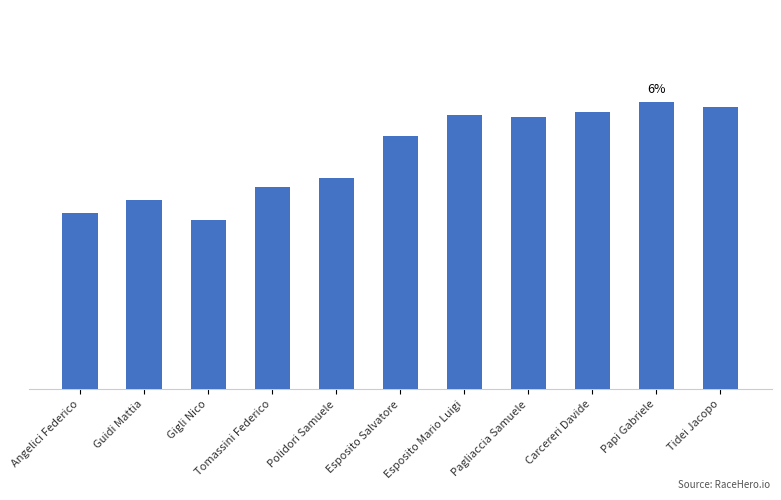

What is the change in value from Gigli Nico to Tomassini Federico?

+1.9